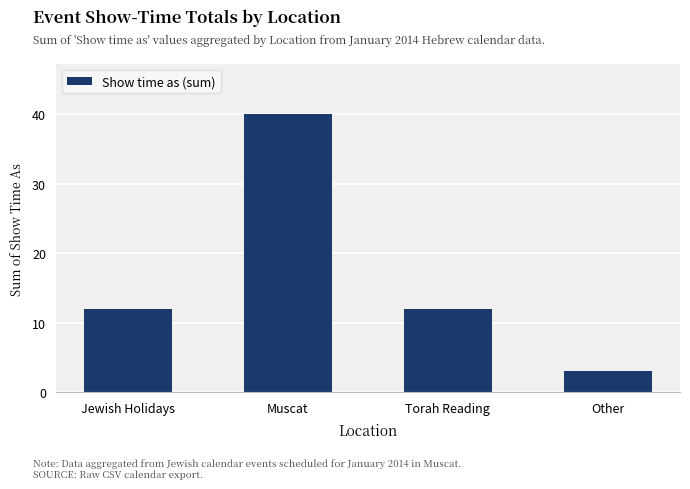

What is the maximum value shown in the chart?

40